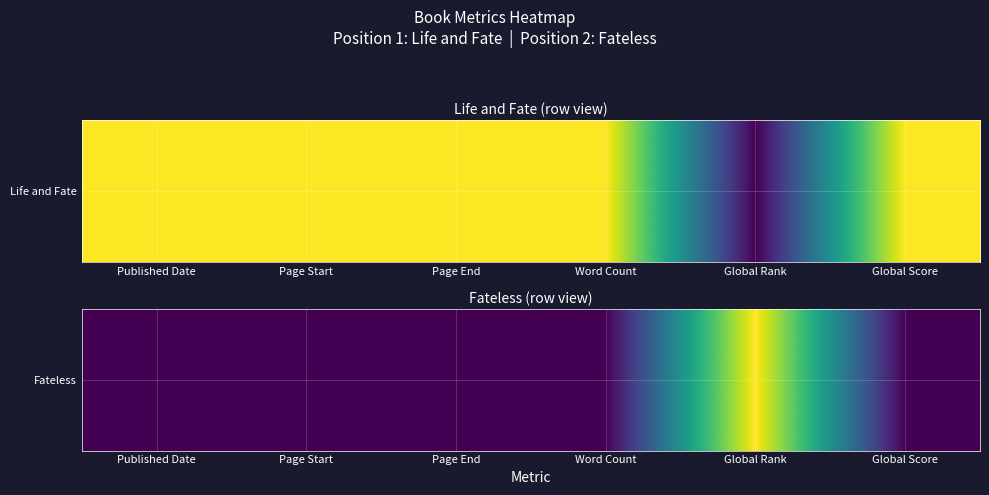

Rank the categories by value from lowest to highest.

Published Date, Page Start, Page End, Word Count, Global Score, Global Rank